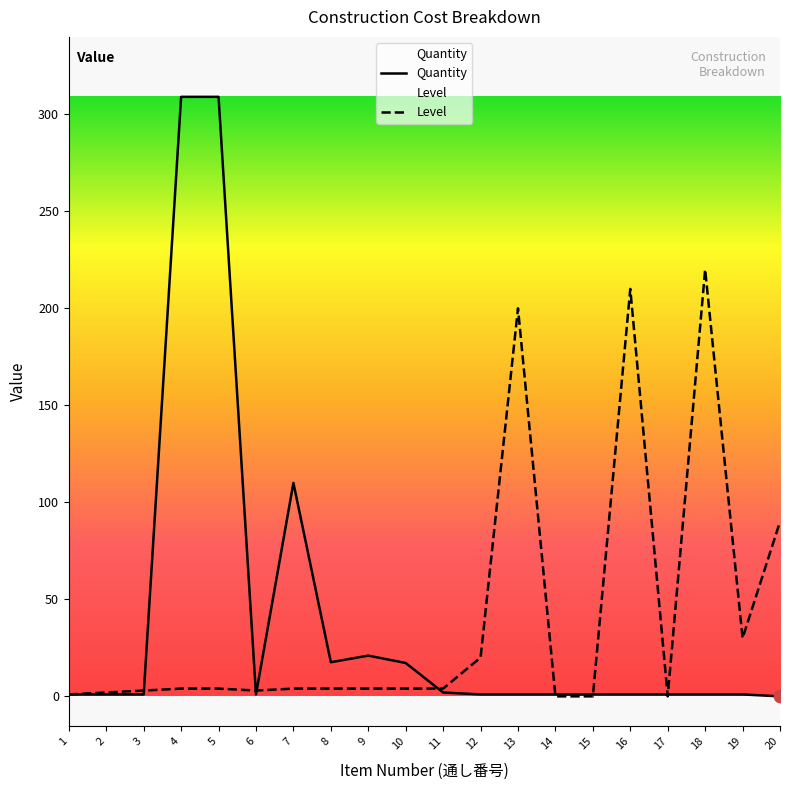

Which series contains the lowest Y value?

Quantity